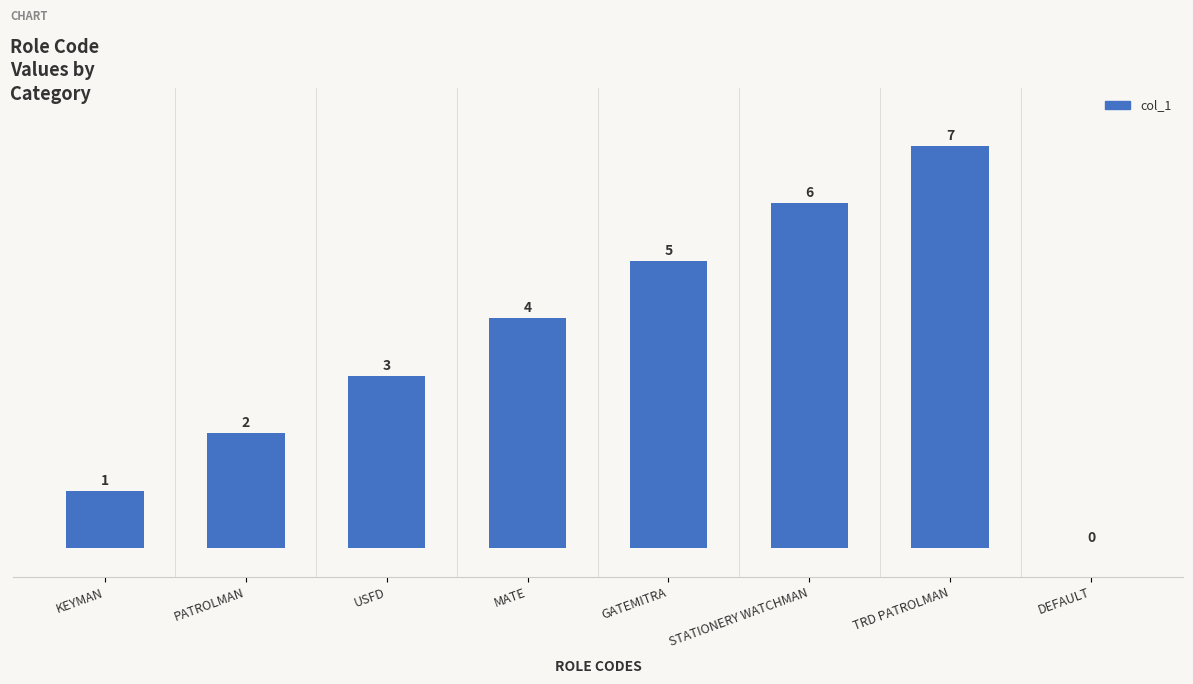

Reading left to right, extract all data points from this chart.

KEYMAN=1	PATROLMAN=2	USFD=3	MATE=4	GATEMITRA=5	STATIONERY WATCHMAN=6	TRD PATROLMAN=7	DEFAULT=0